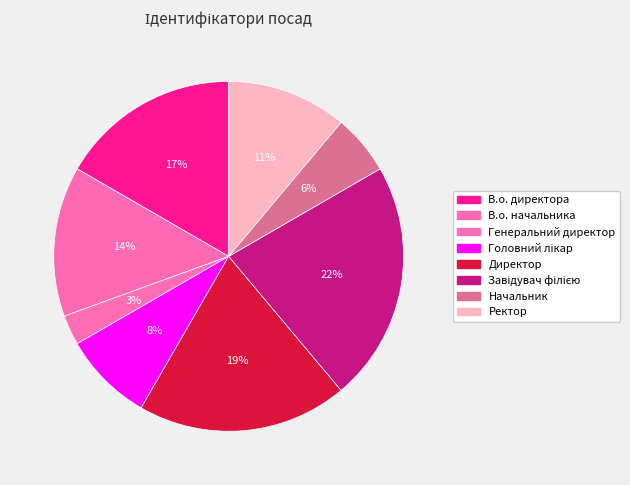

What is the smallest slice in the pie chart?

Генеральний директор